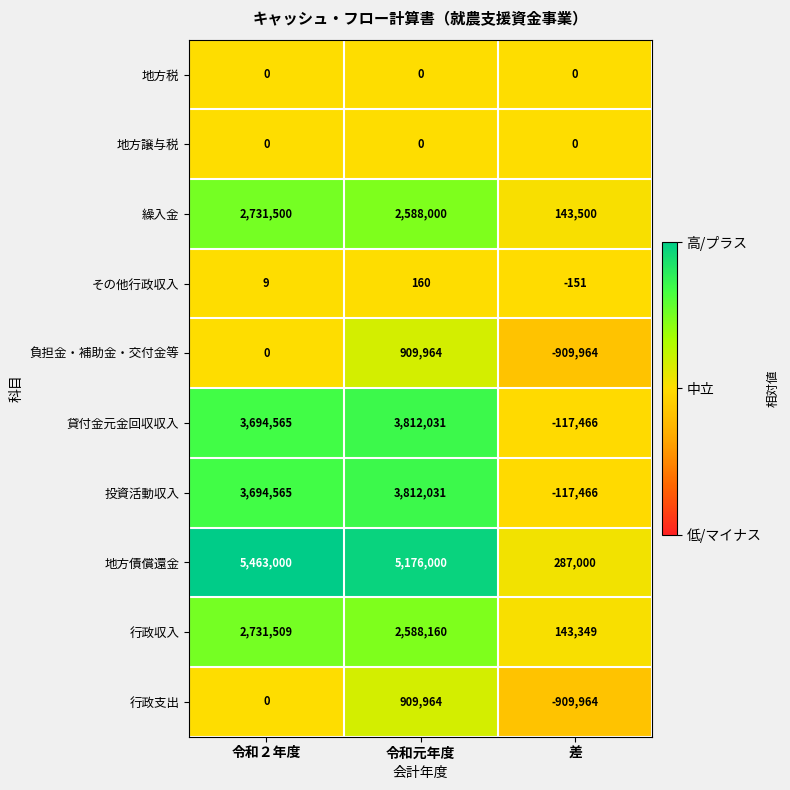

List the labels in order of 行政収入 value, largest first.

令和２年度, 令和元年度, 差